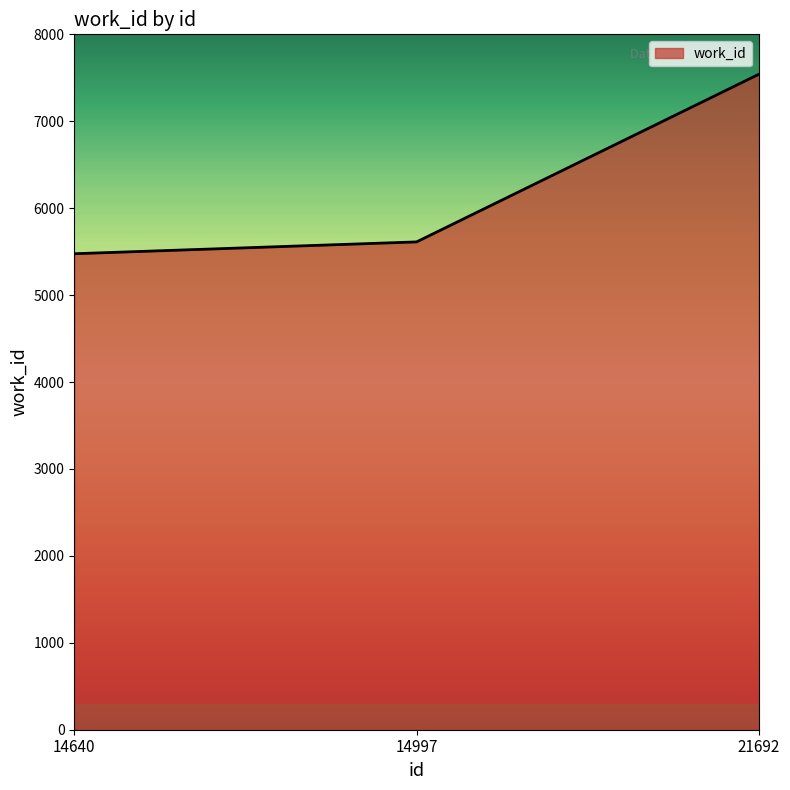

Count the number of categories in the chart.

3